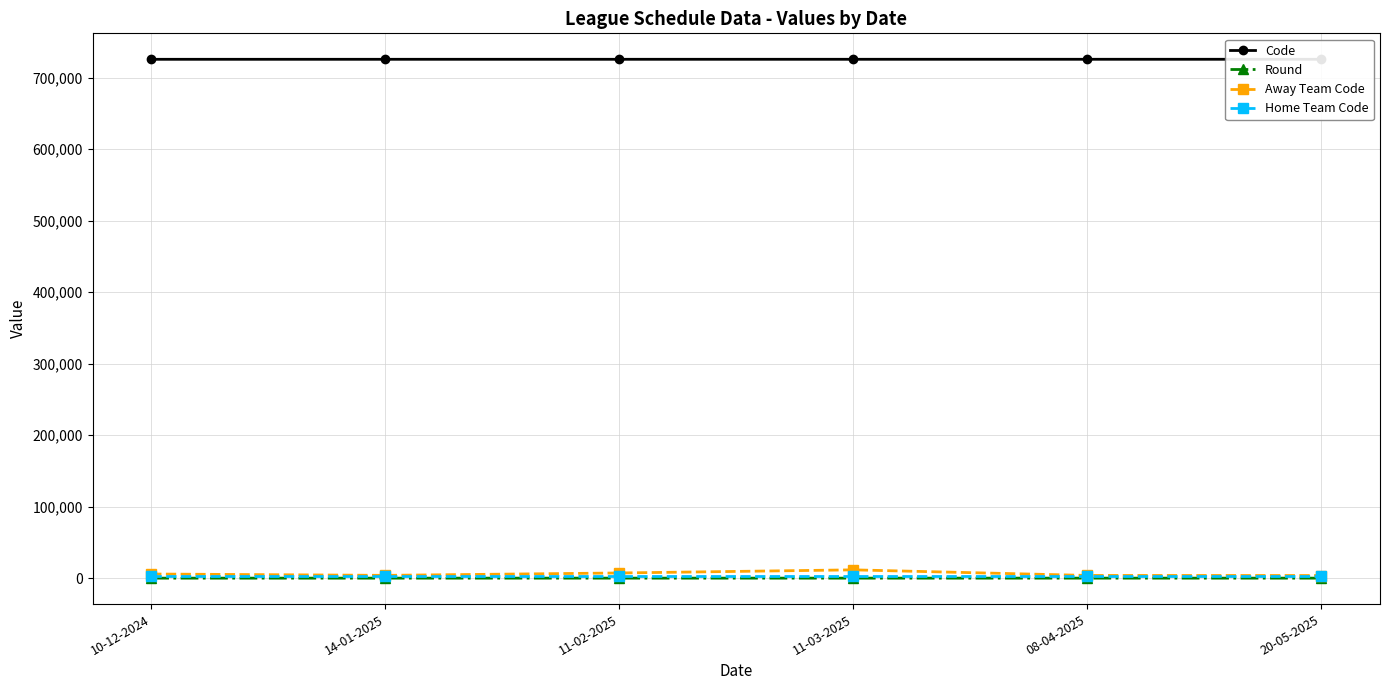

The Home Team Code series shows 3668 at 08-04-2025. True or false?

False